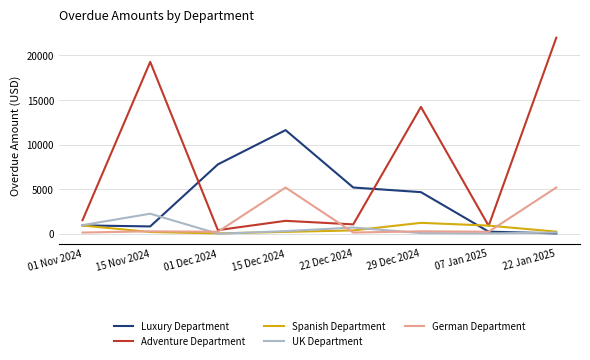

At which category does Luxury Department reach its first local peak?

15 Dec 2024